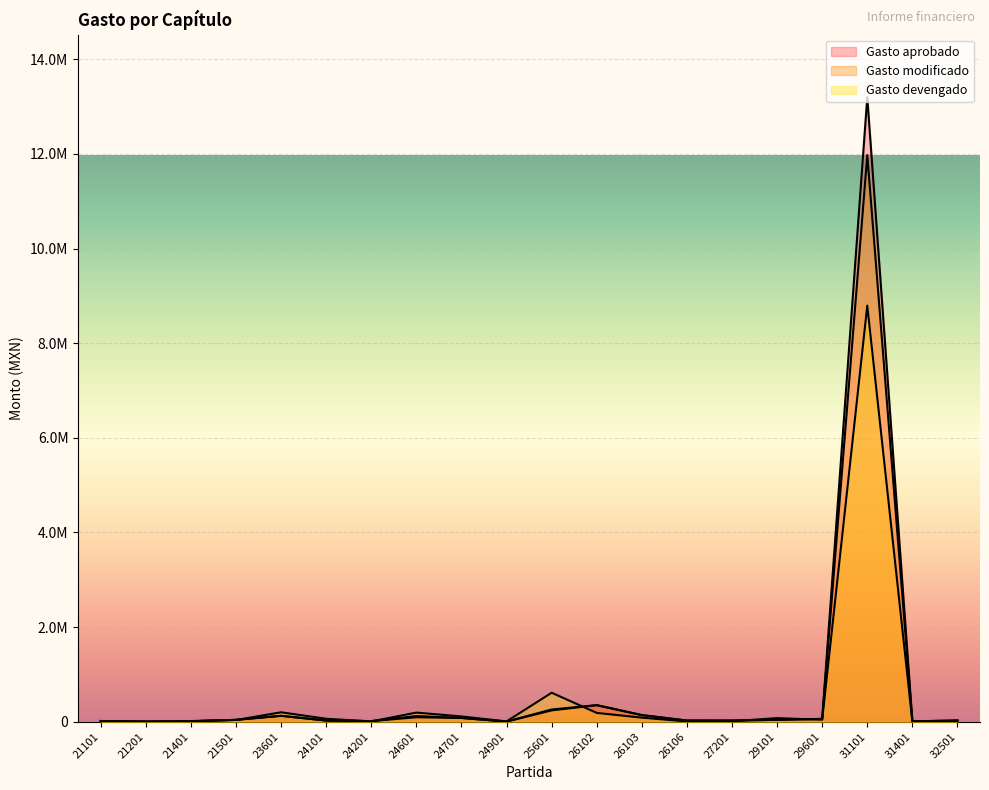

What is the maximum value shown in the chart?

13200000.0